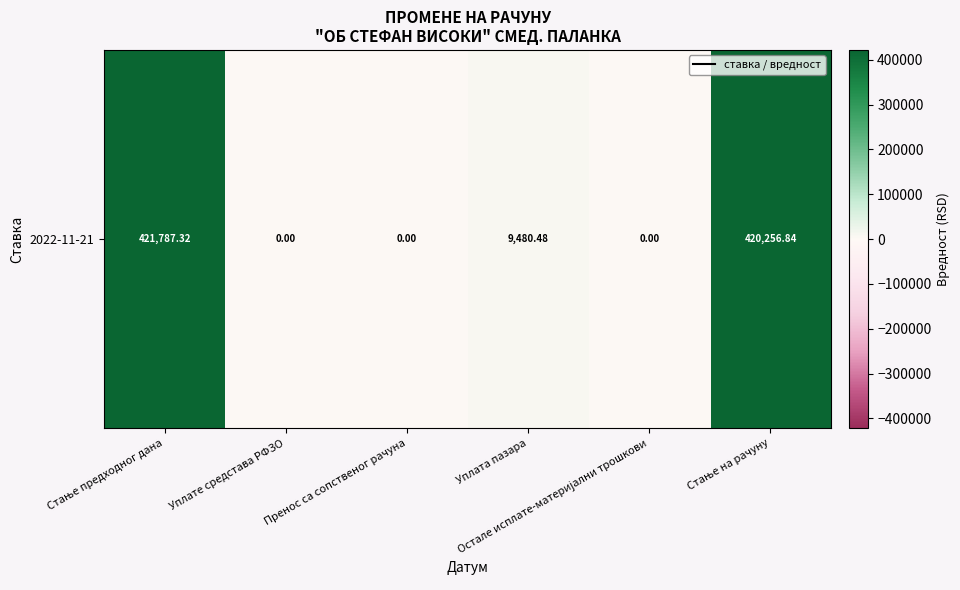

At which category does the chart reach its peak across all series?

Стање предходног дана